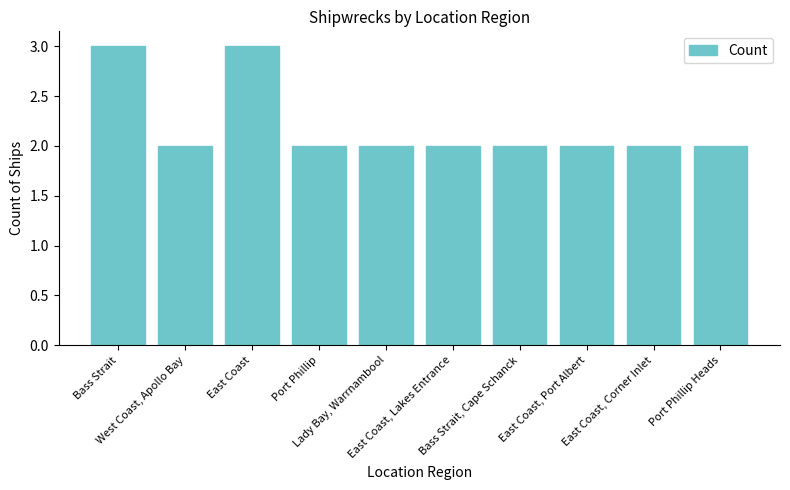

What is the average value?

2